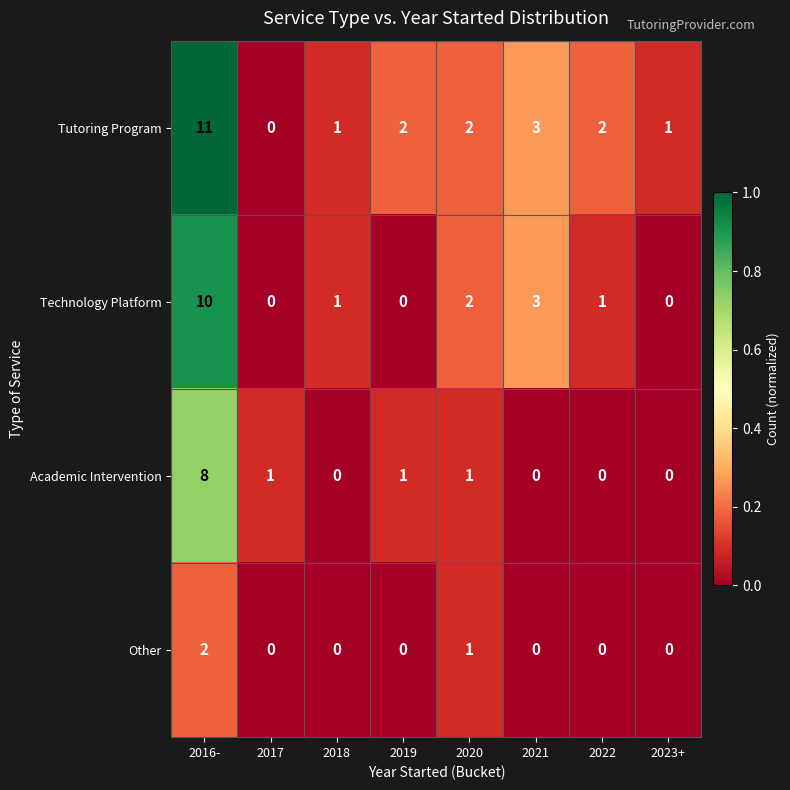

How many data points does each series have?

8